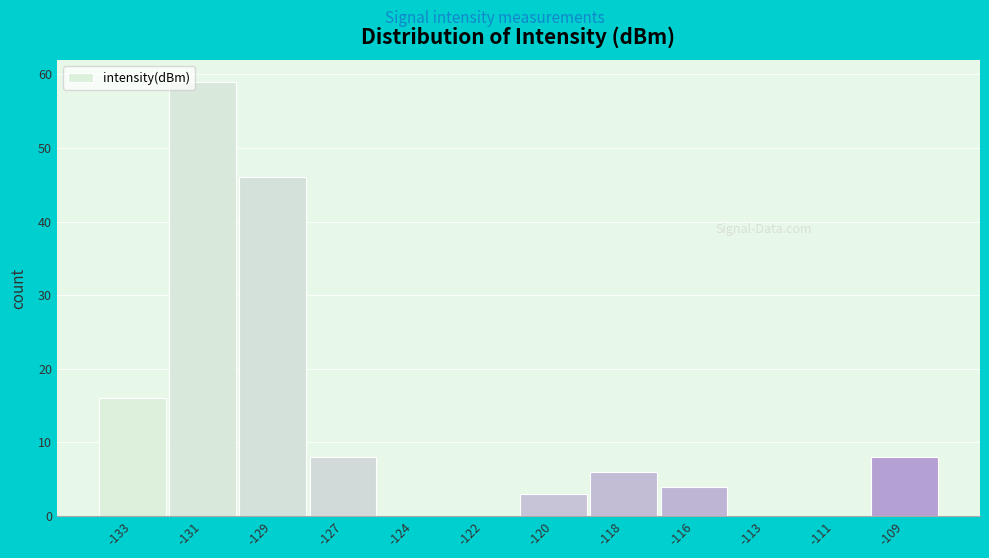

Reading left to right, transcribe all the data shown in this chart.

-133=16	-131=59	-129=46	-127=8	-124=0	-122=0	-120=3	-118=6	-116=4	-113=0	-111=0	-109=8